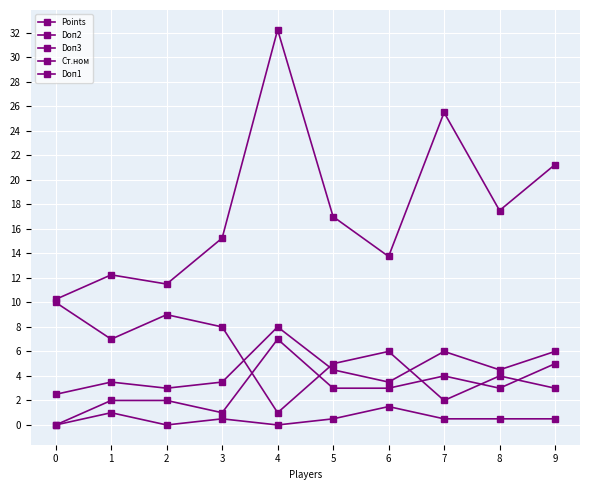

How many distinct data groups are displayed?

5